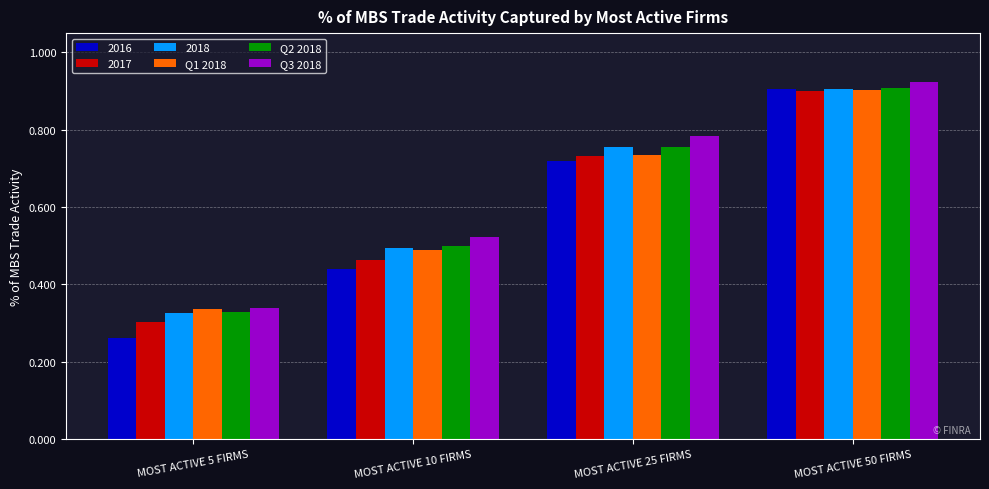

What is the sum of all 2017 values?

2.4